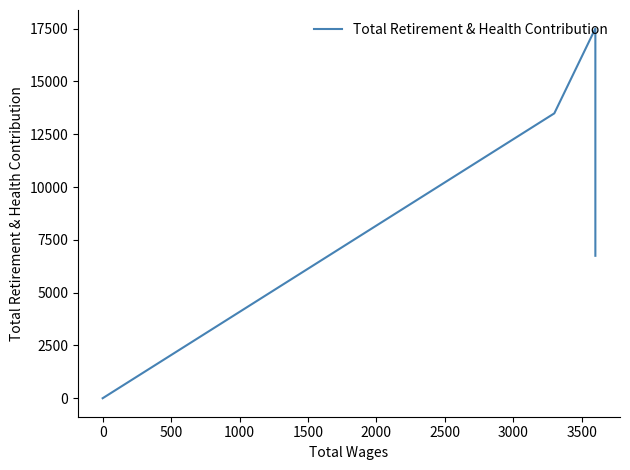

What is the value of the 2nd point from the left?

13495